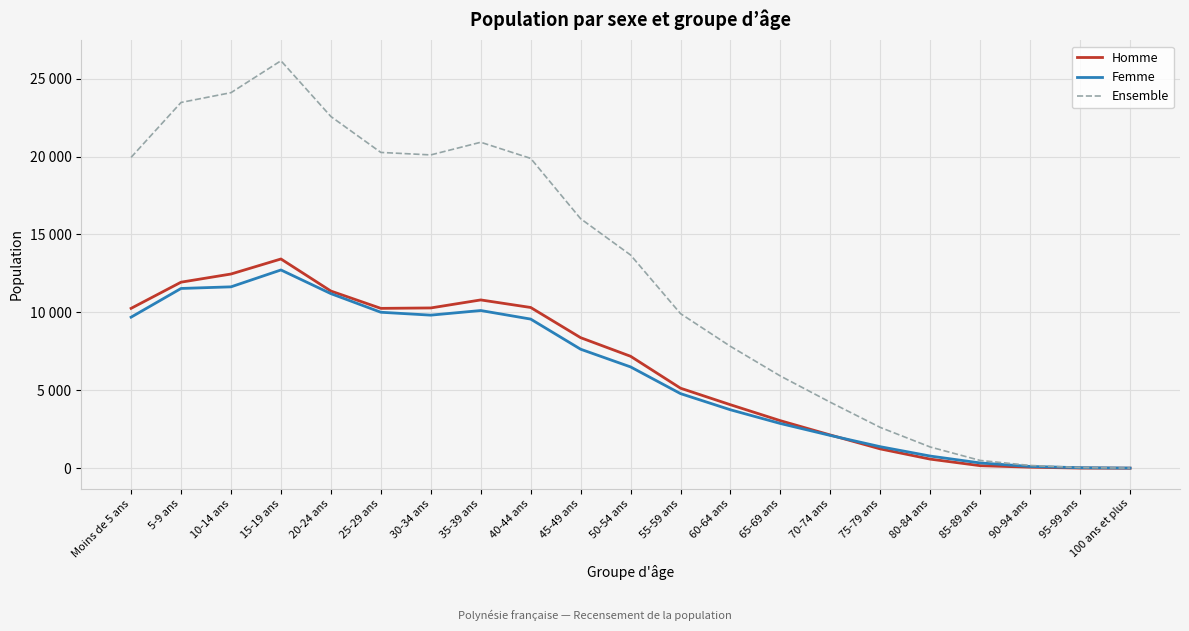

Does the chart have visible grid lines?

Yes